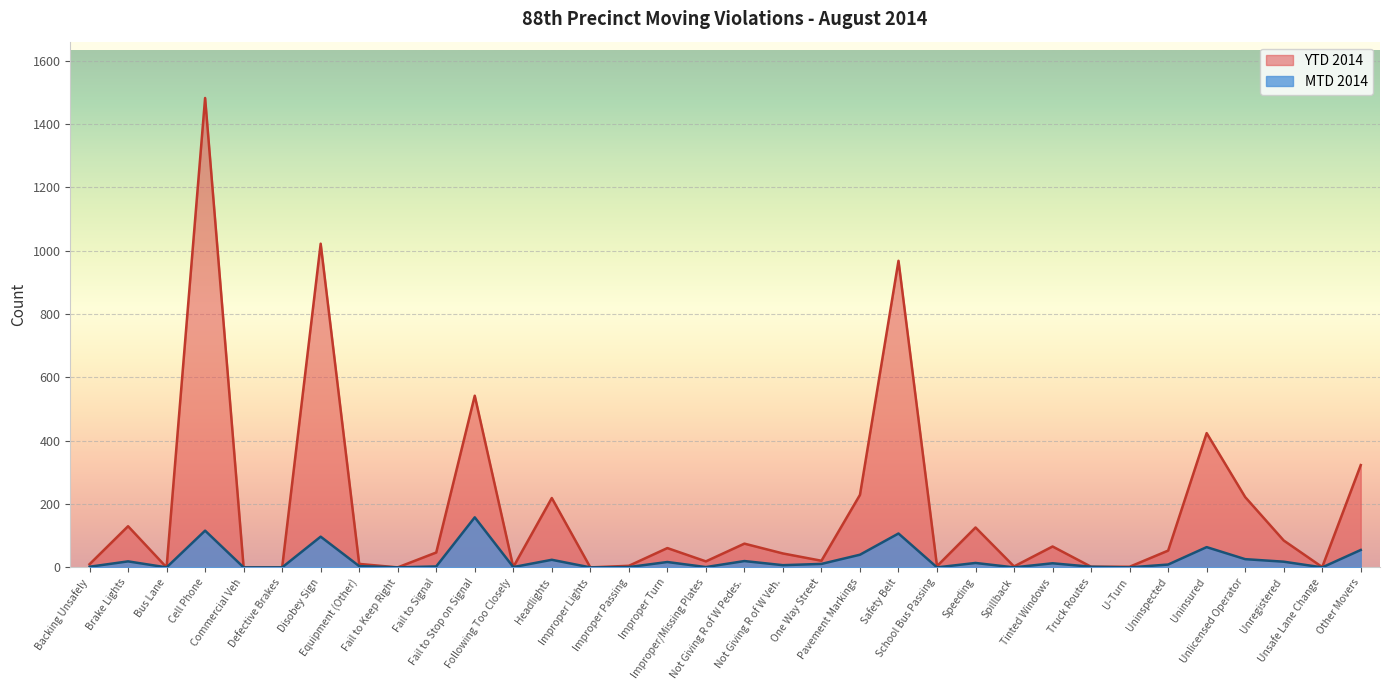

True or false: YTD 2014 and MTD 2014 intersect in this chart.

False